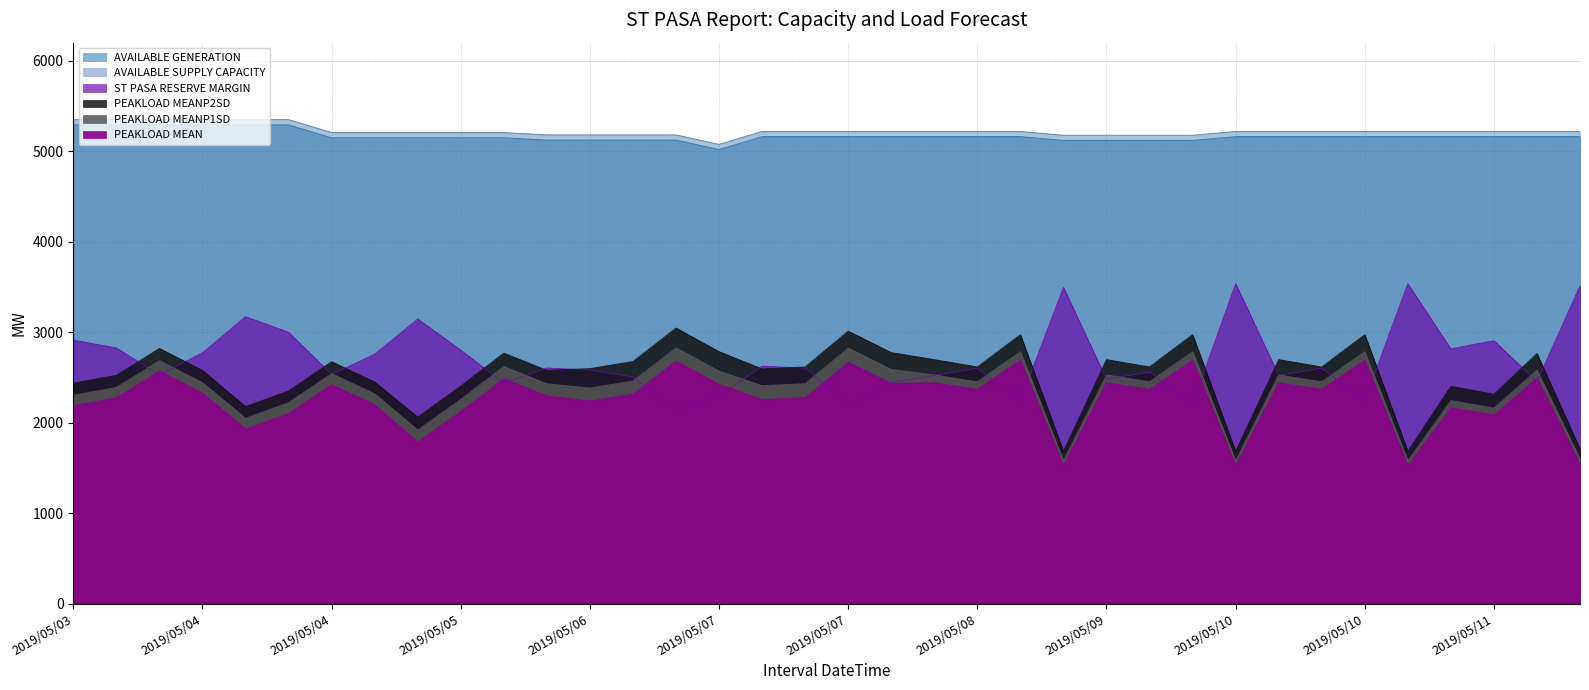

True or false: PEAKLOAD MEANP1SD has more than 0 interior local peaks.

True